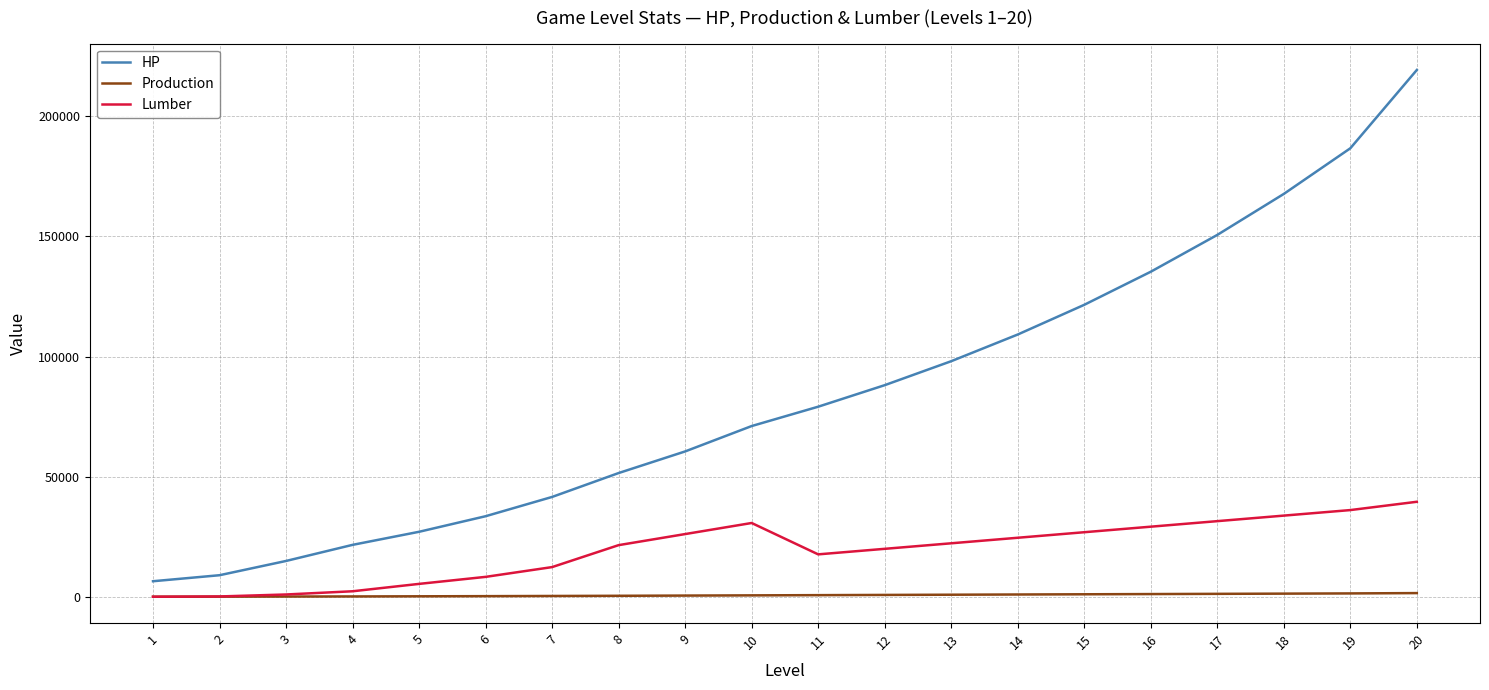

Is it true that HP equals 232623 at 16?

False